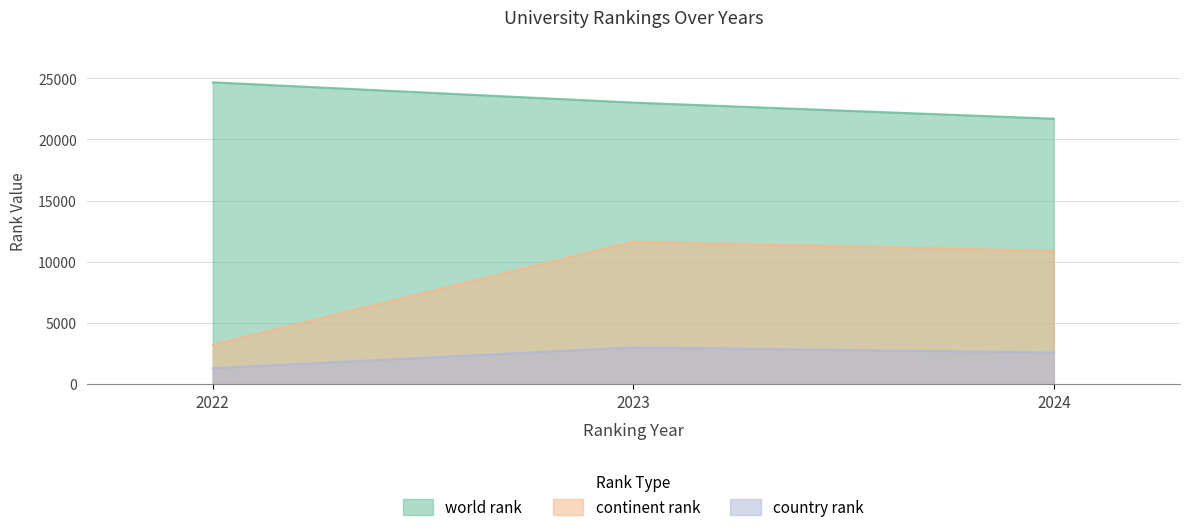

What are all the series names shown in the legend?

world rank, continent rank, country rank